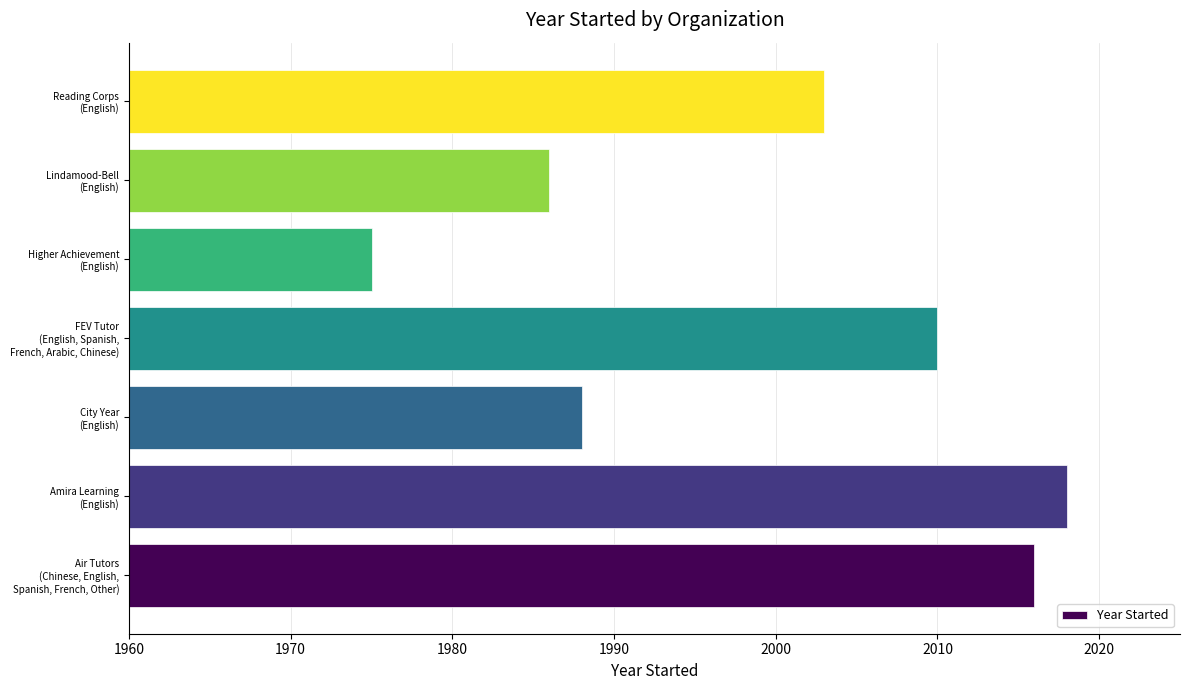

How many data points does each series have?

7